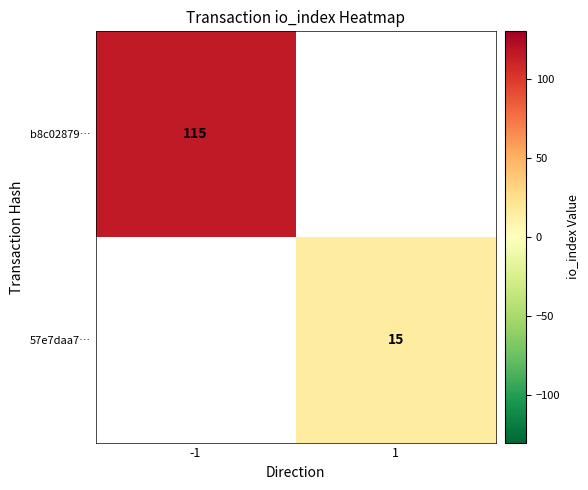

Is it true that b8c02879… equals 25 at -1?

False